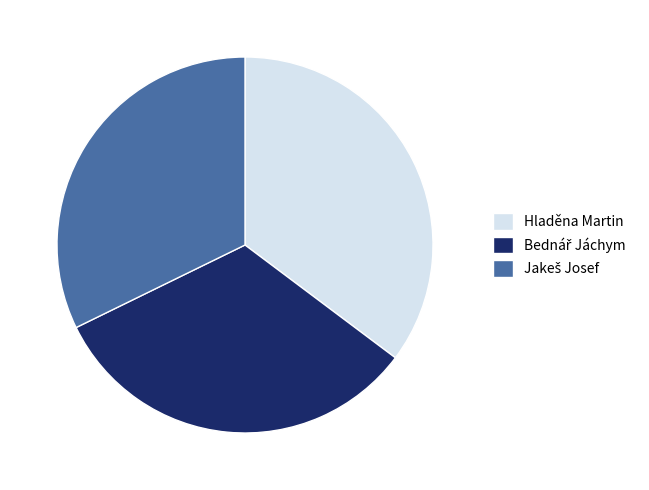

Count the number of slices in the pie.

3